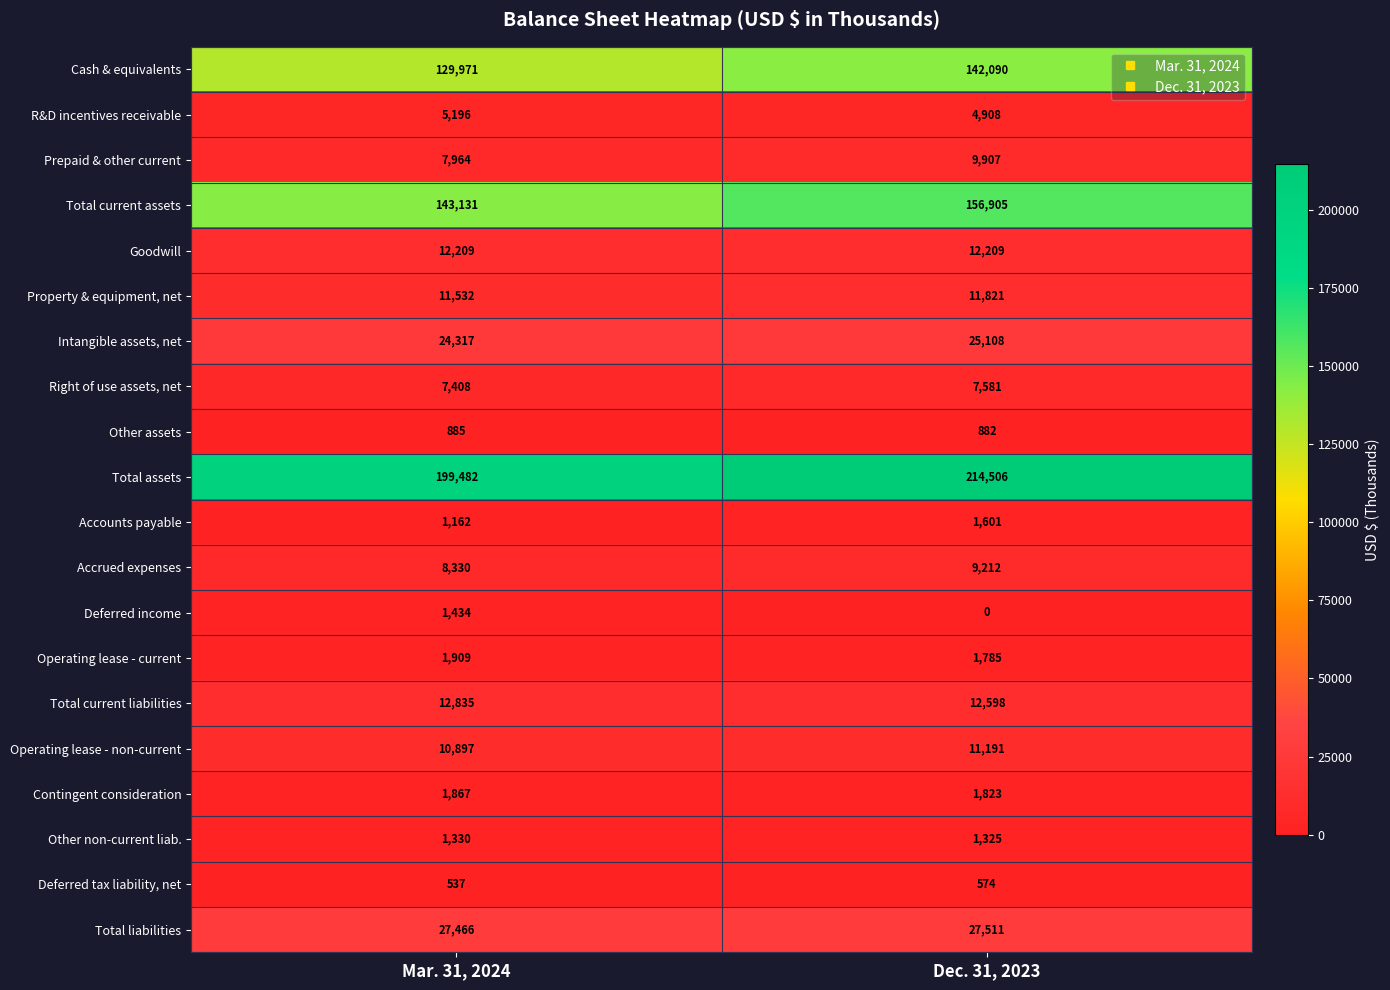

What is the spread (max minus min) of values at Dec. 31, 2023?

214506